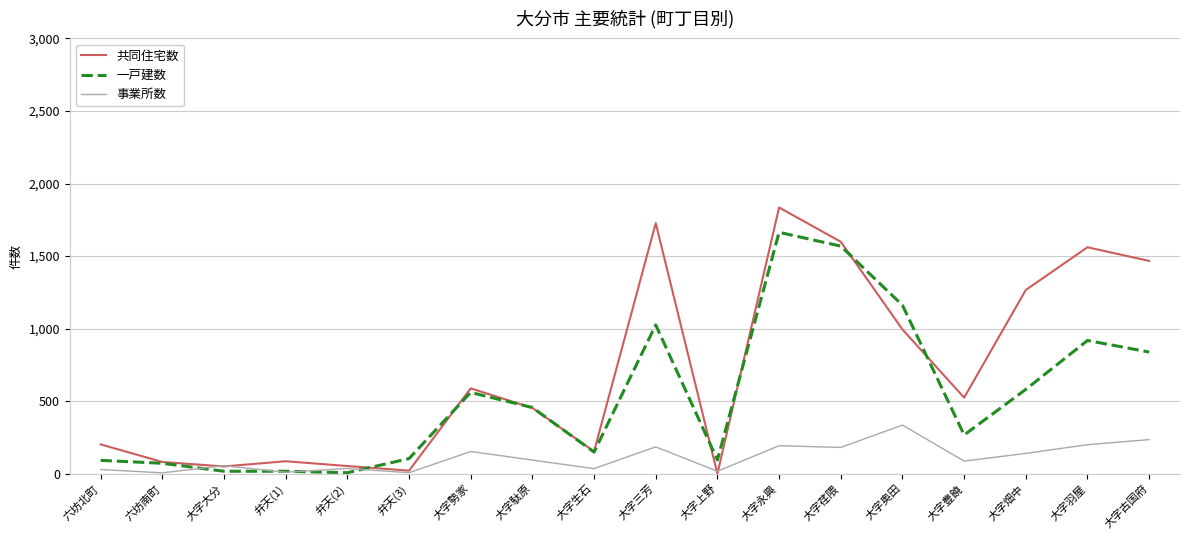

List the series in order of their peak value, lowest first.

事業所数, 一戸建数, 共同住宅数